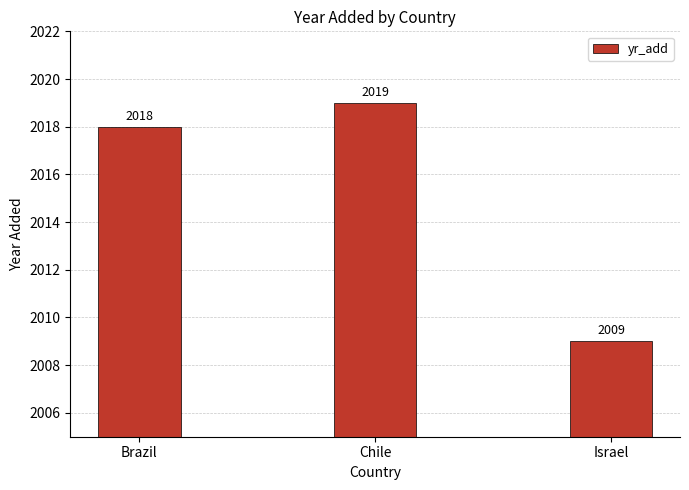

List the labels in order of value, largest first.

Chile, Brazil, Israel